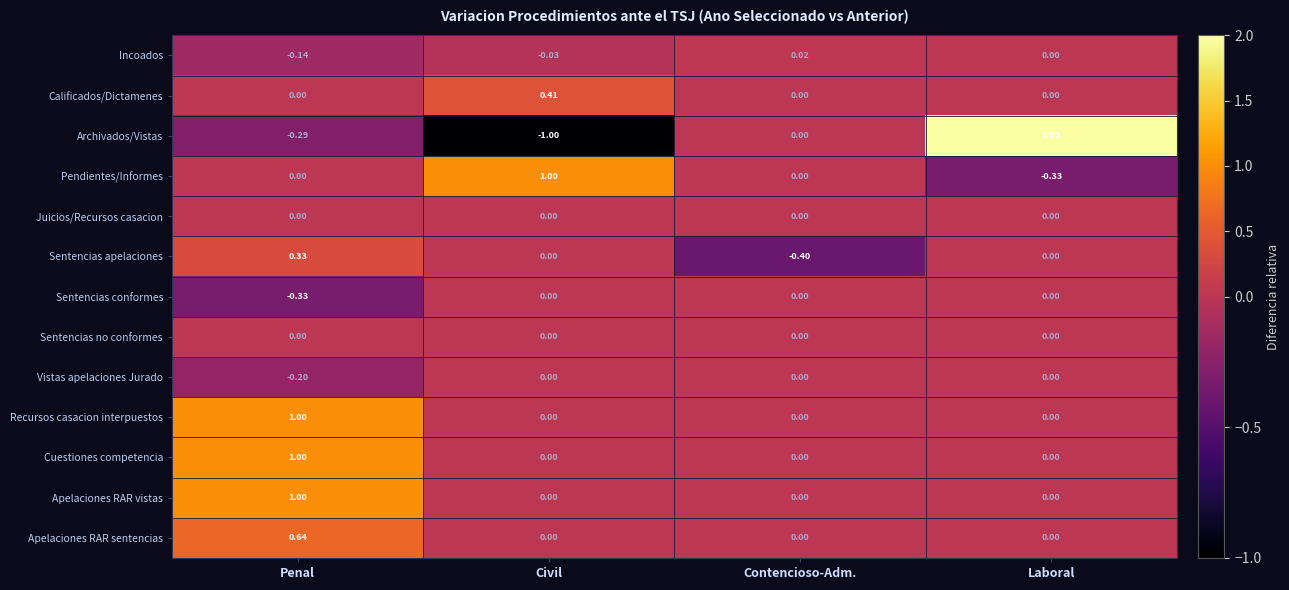

Which series has the largest range (max minus min)?

Archivados/Vistas